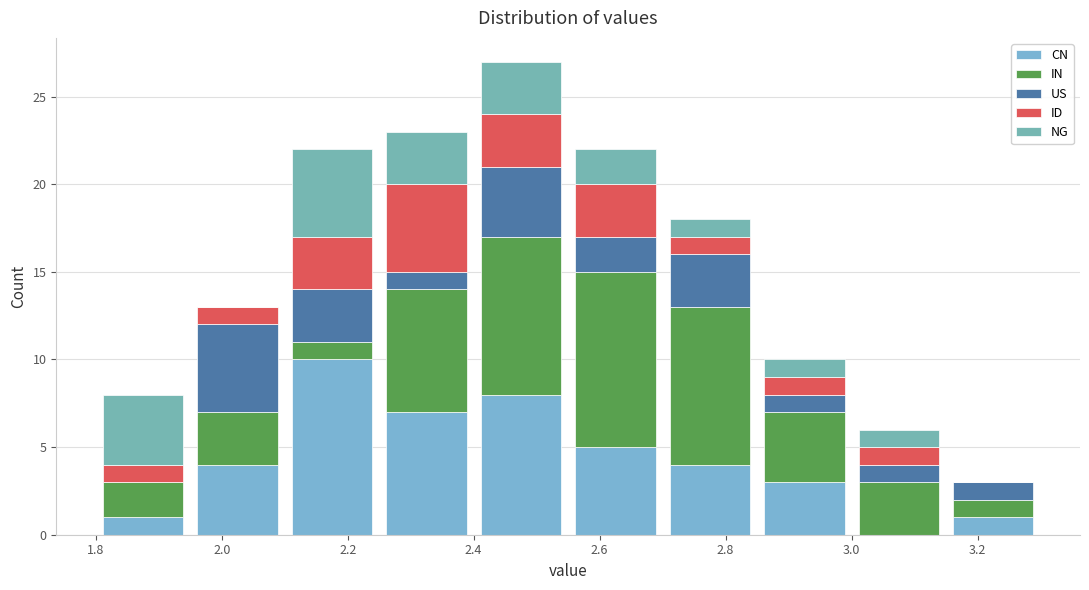

Which range on the x-axis has the tallest stacked bar (by total height)?

2.40 to 2.55